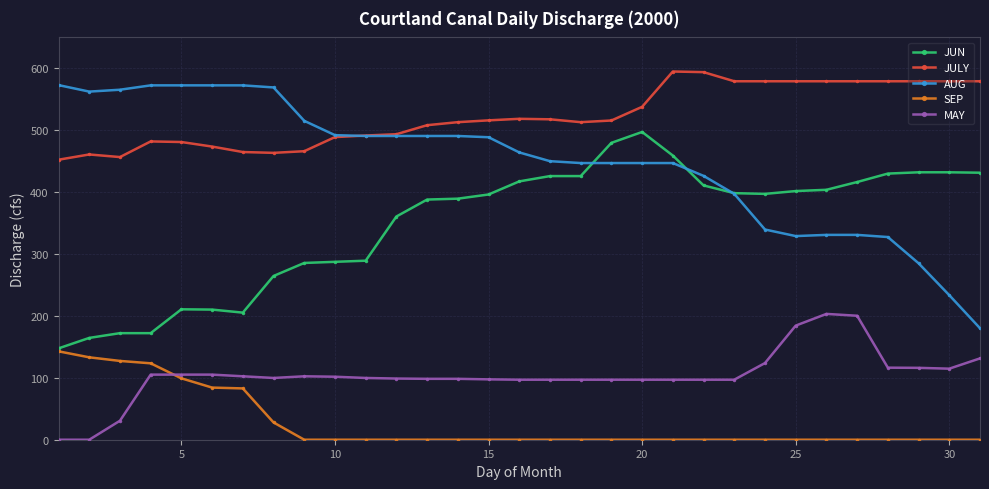

What is the highest value of the JULY series?

594.9